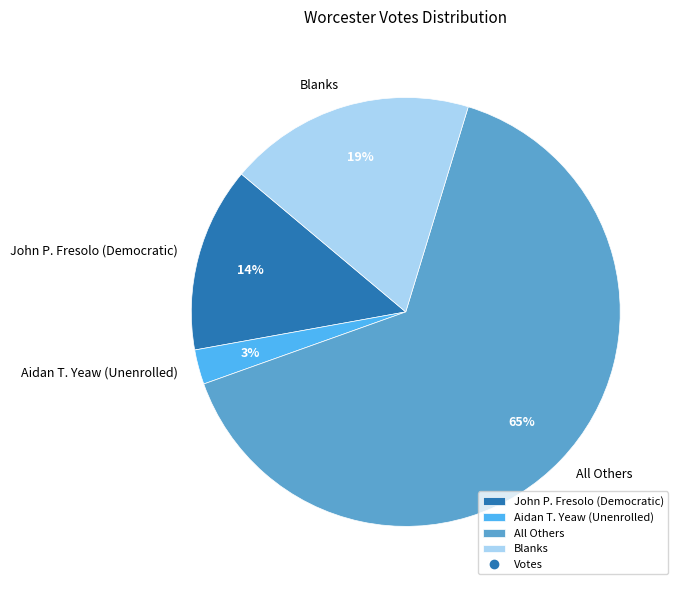

To the nearest percent, what is the difference between the Blanks and John P. Fresolo (Democratic) slice percentages?

5%